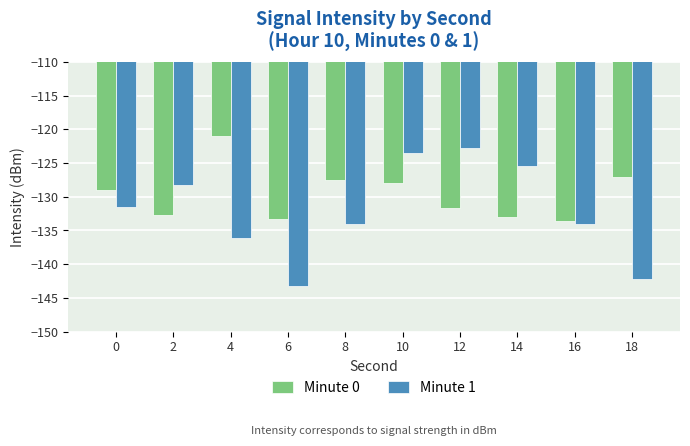

Which series changed the most between 6 and 16?

Minute 1